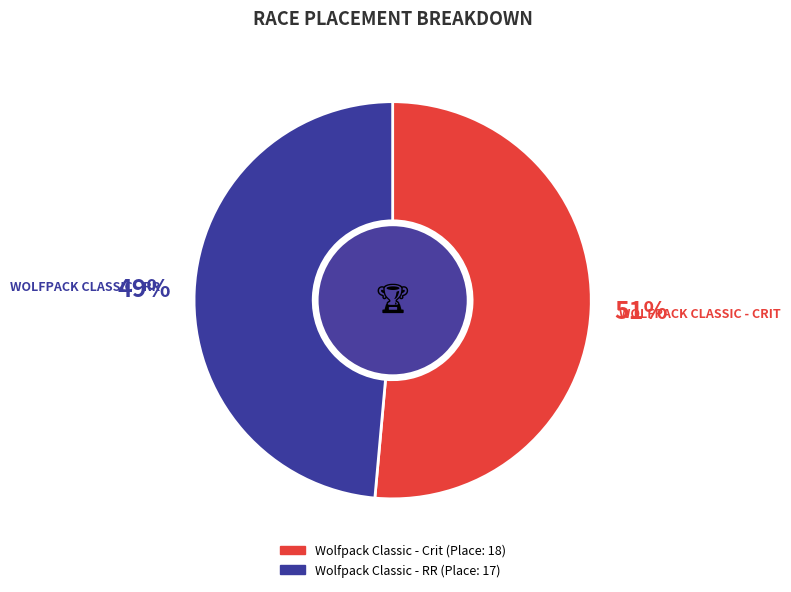

Is the sum of Wolfpack Classic - Crit and Wolfpack Classic - RR greater than half?

Yes